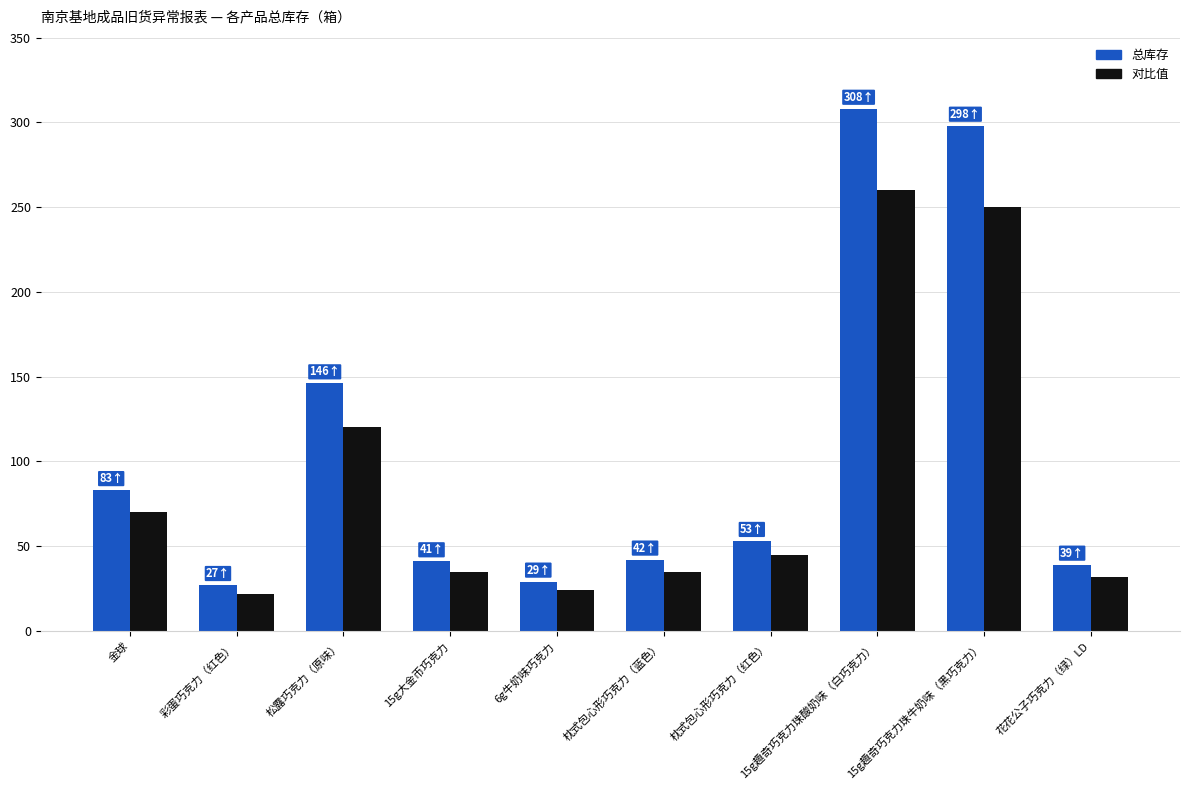

How many series are shown in this chart?

2